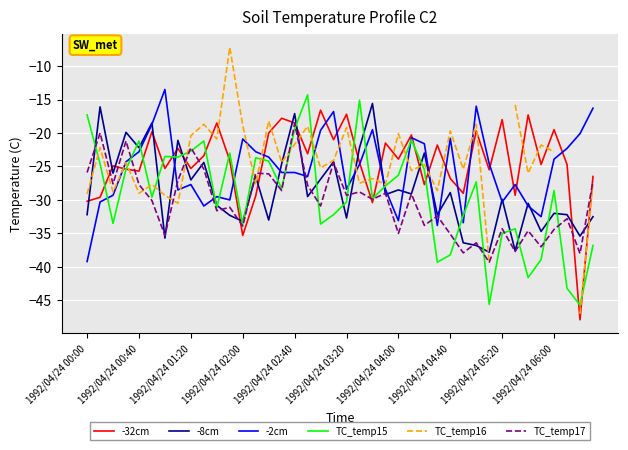

What is the difference between the second highest and minimum values in the TC_temp17 series?

19.3